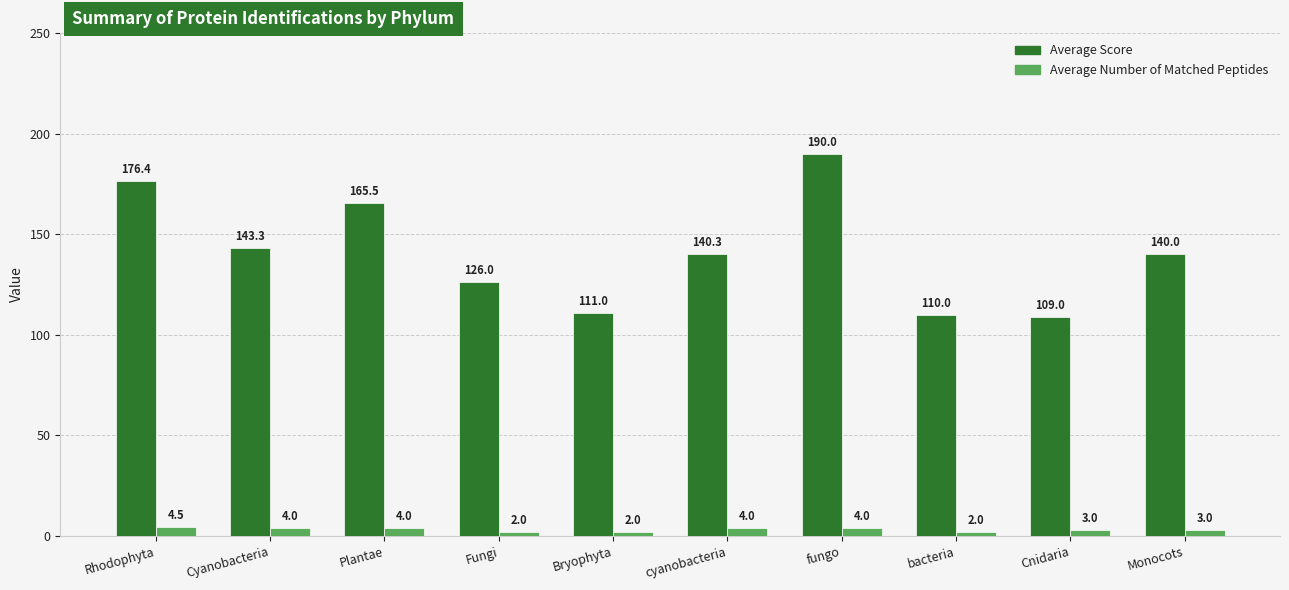

What is the value of the Average Score bar at the 5th from the left?

111.0